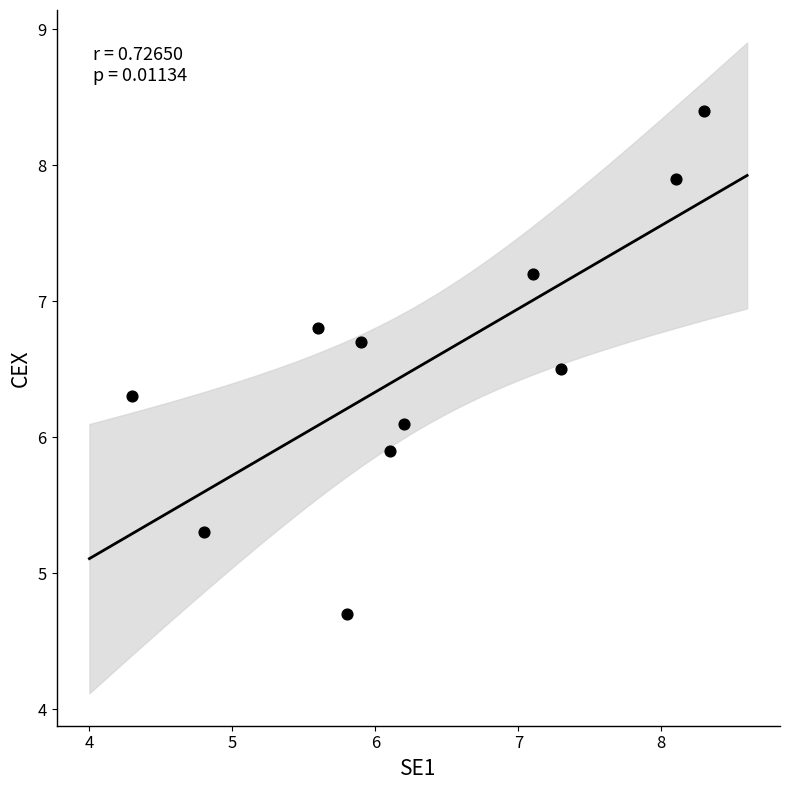

What is the range of Y values (max minus min)?

3.7